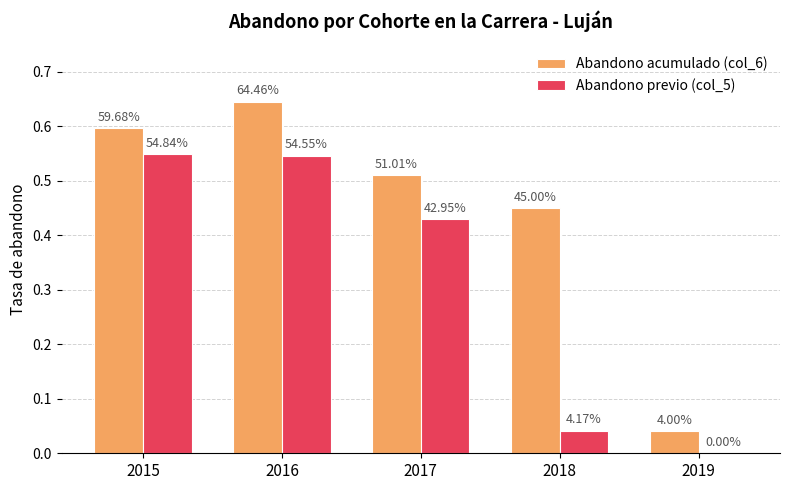

Does the chart contain stacked bars?

No